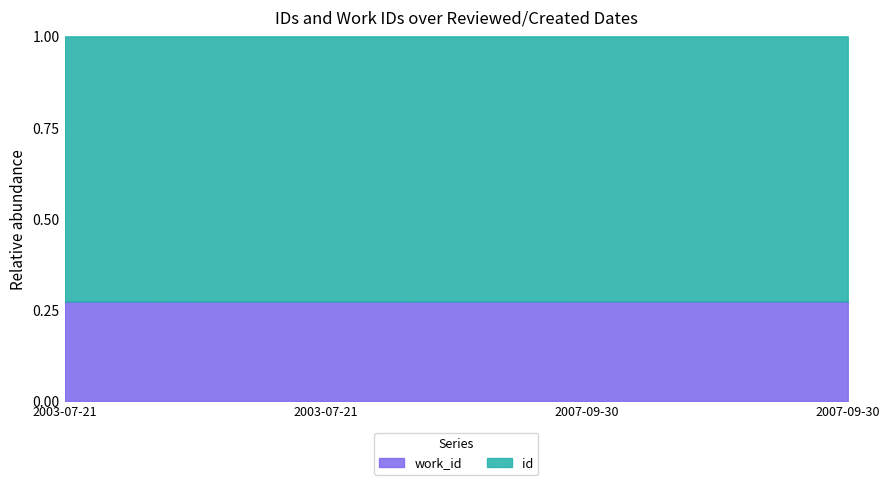

Is the value of id at 2003-07-21 greater than the value of work_id at 2003-07-21?

Yes